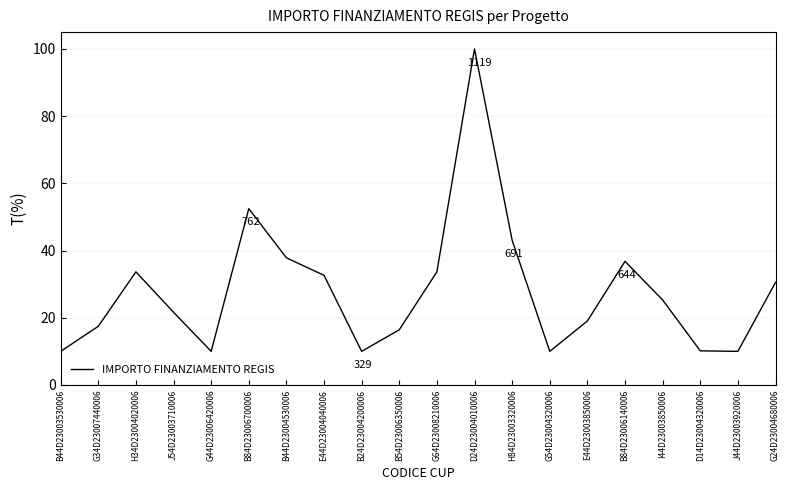

Is it true that the value at D24D23004010006 is 100.0?

True